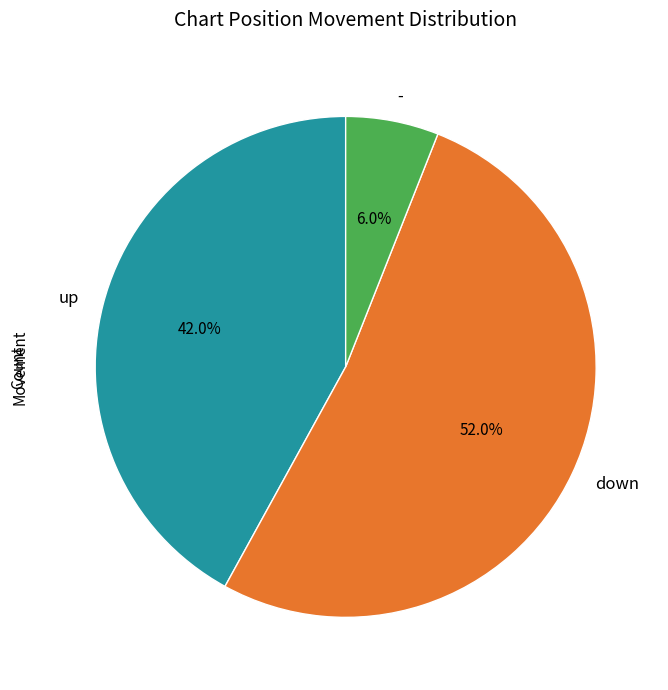

Approximately how many times larger is the value at down compared to -?

8.7